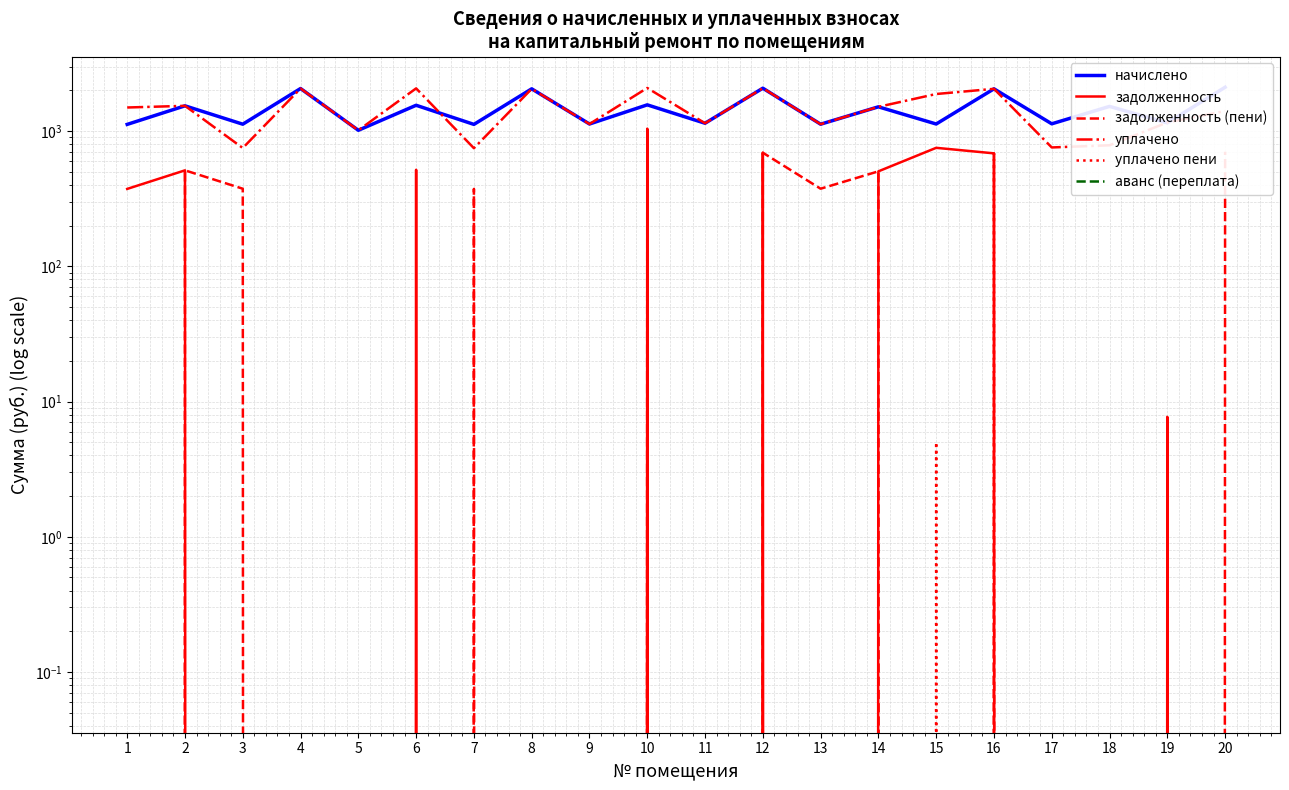

How many interior local valleys does the задолженность series have?

2